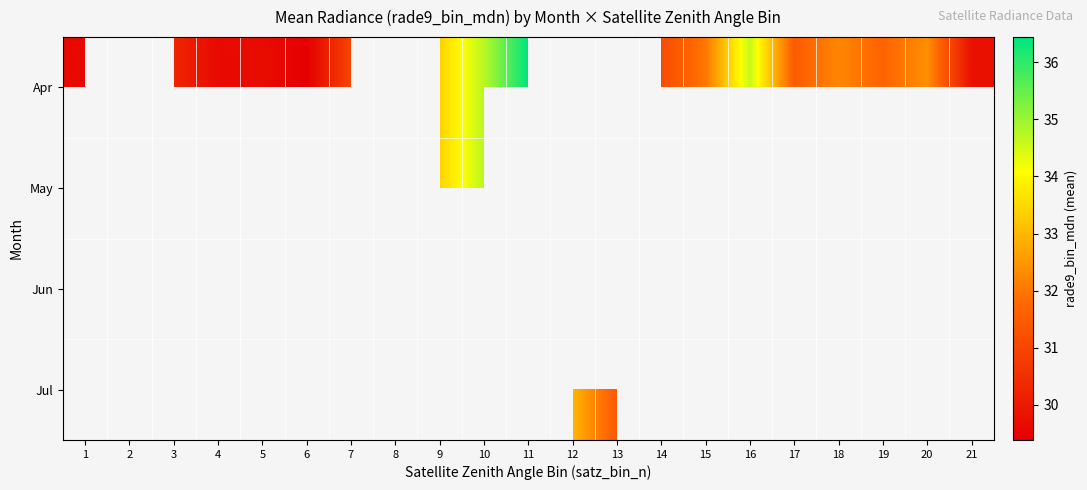

How many distinct data groups are displayed?

4